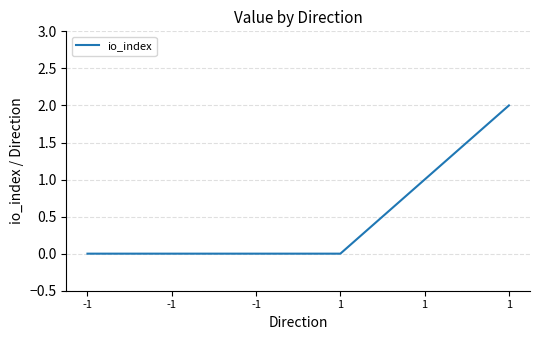

Where is the data nearest to the value 1?

1